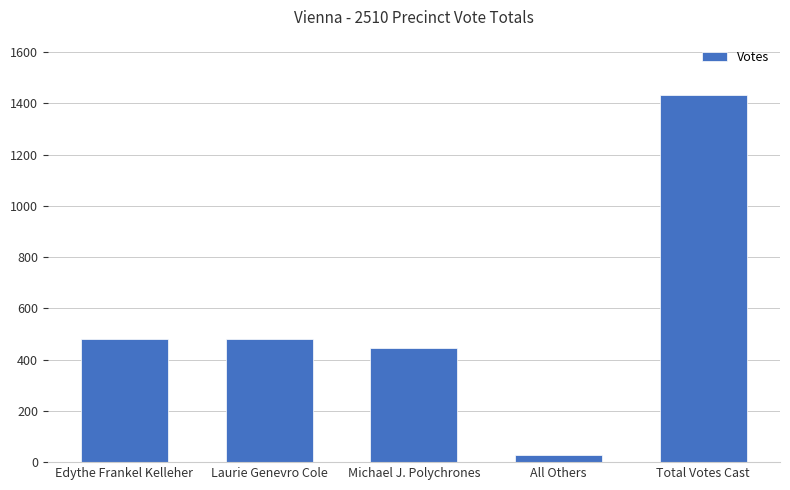

The value at Laurie Genevro Cole is 767. True or false?

False